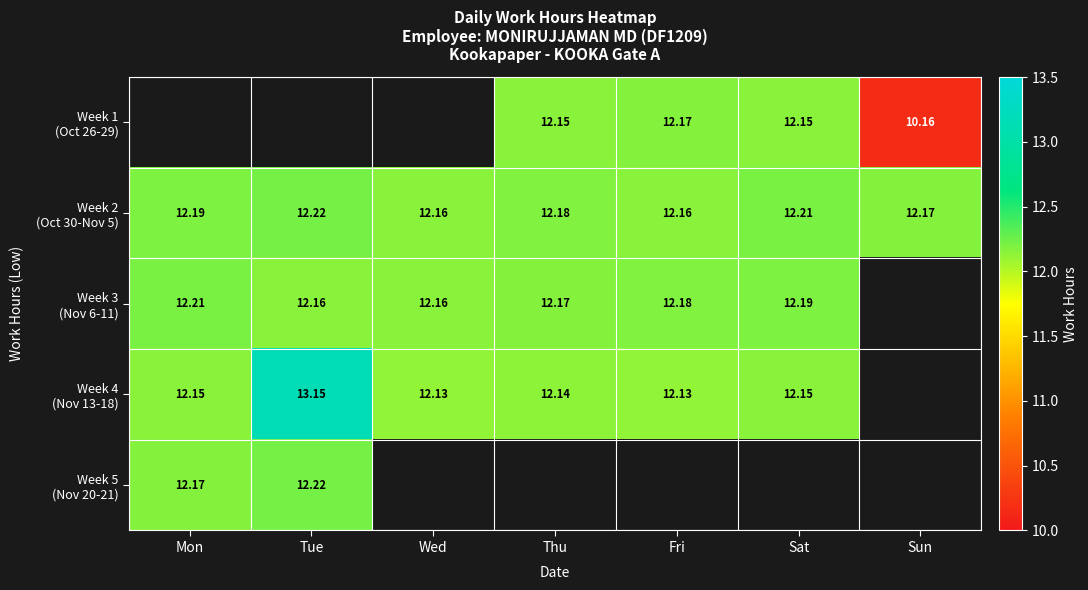

What is the greatest value displayed?

13.2